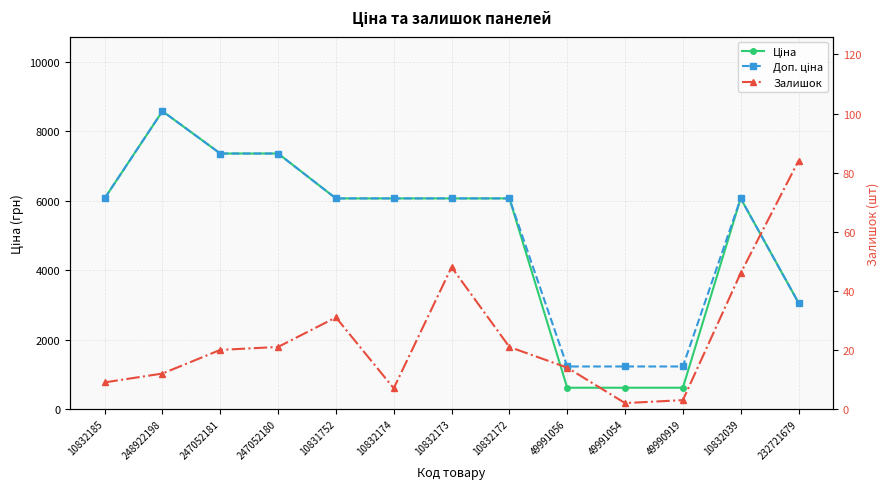

What is the label of the 1st point from the right?

232721679